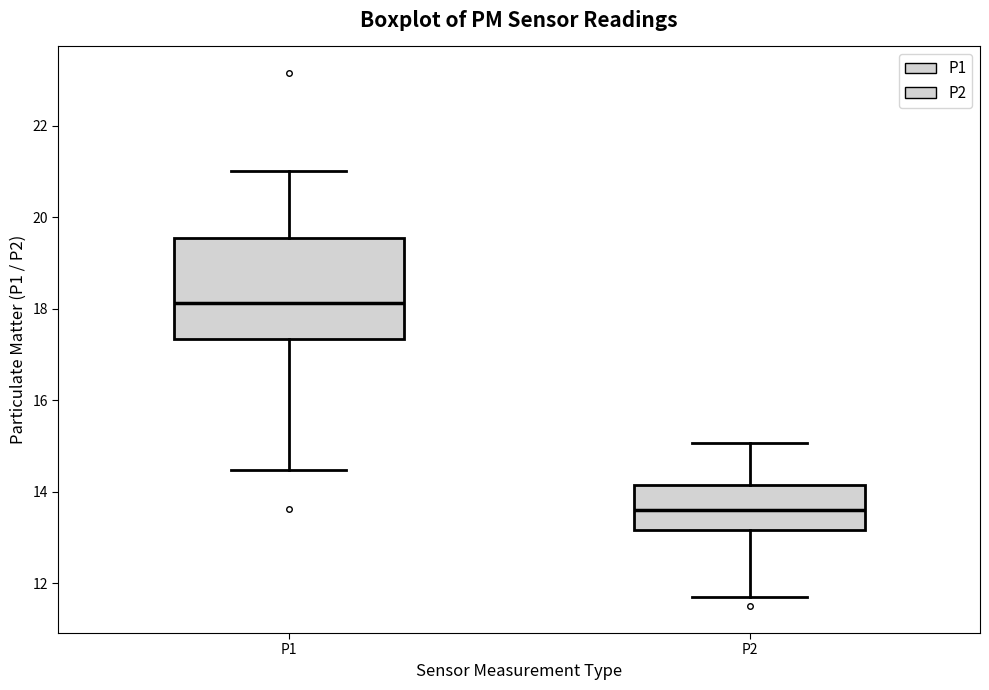

Where is the upper edge of the box for P1 on the y-axis? The values are not printed on the chart, so give them approximately, as read against the axis.

19.6